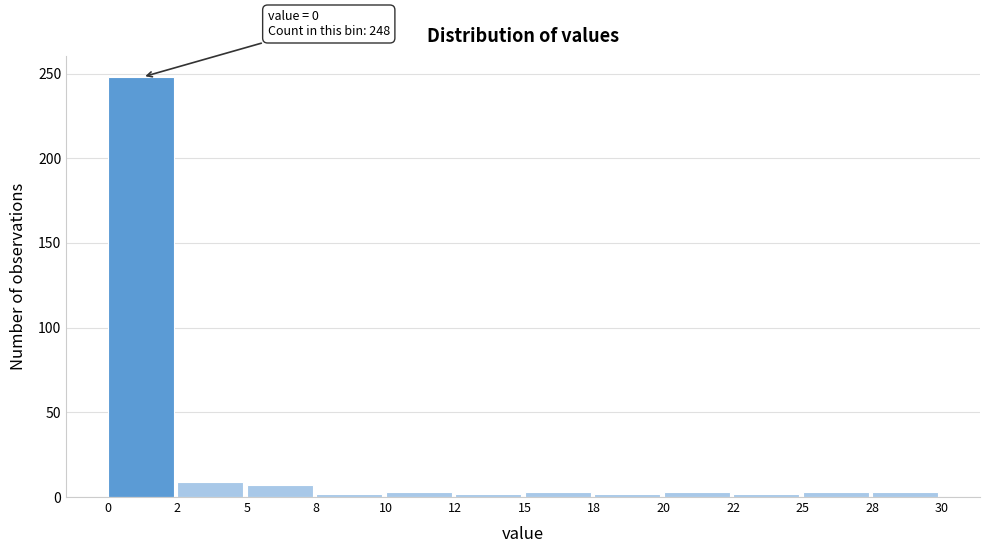

What is the difference between the second highest and minimum values?

7